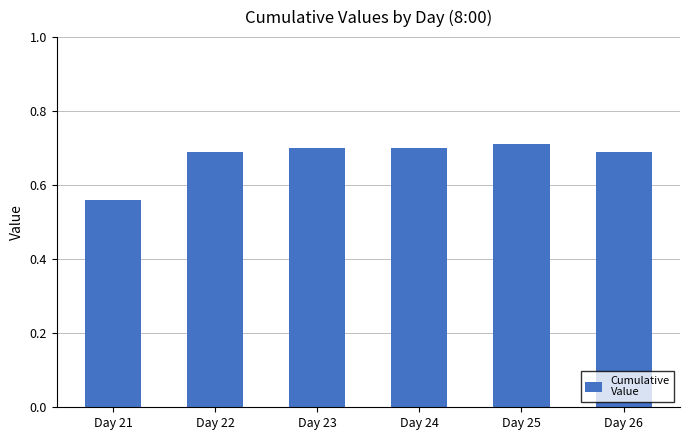

How many series are shown in this chart?

1